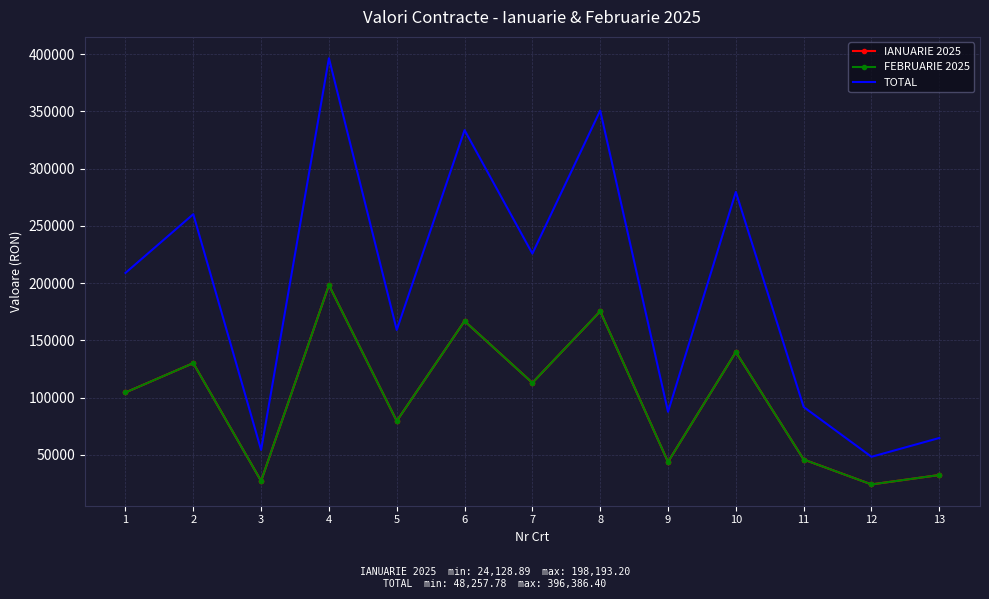

What is the average value of the IANUARIE 2025 series?

98473.7